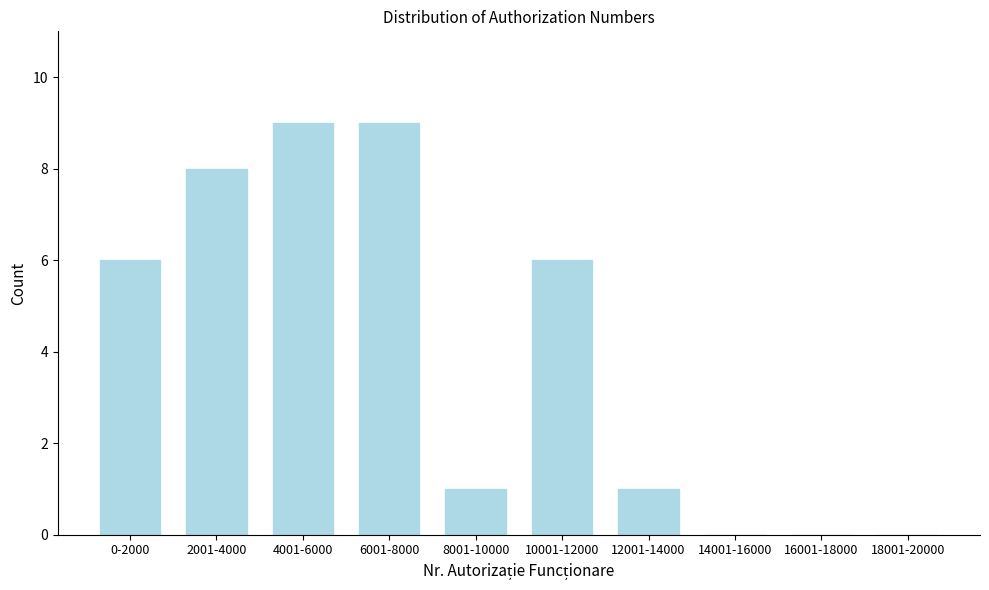

Reading left to right, transcribe all the data shown in this chart.

0-2000=6	2001-4000=8	4001-6000=9	6001-8000=9	8001-10000=1	10001-12000=6	12001-14000=1	14001-16000=0	16001-18000=0	18001-20000=0